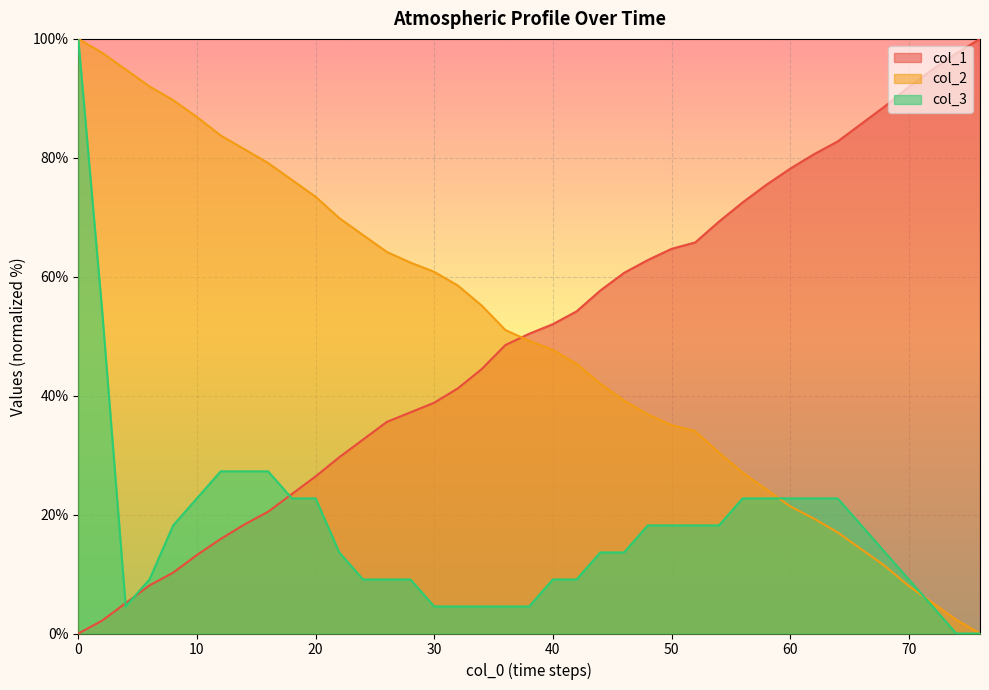

What is the value of the col_1 point at the 21st from the left?

52.0